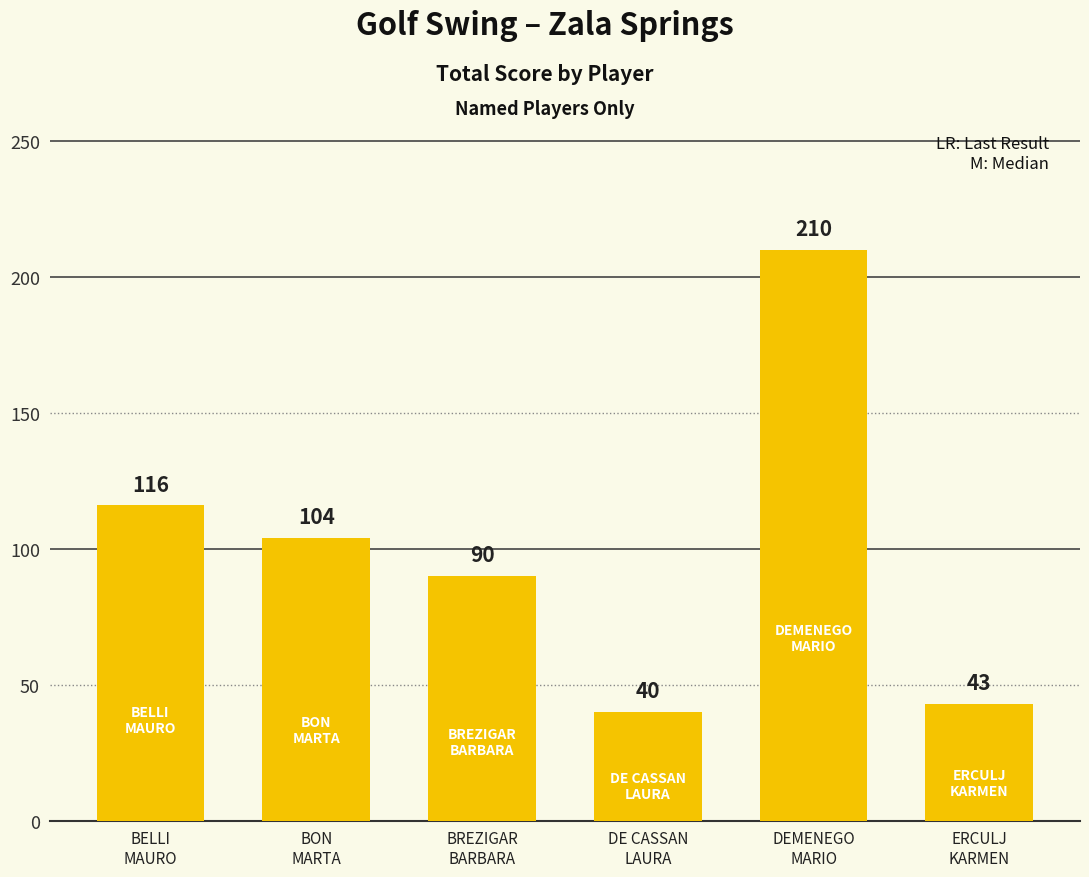

Reading right to left, extract all data points from this chart.

ERCULJ
KARMEN=43	DEMENEGO
MARIO=210	DE CASSAN
LAURA=40	BREZIGAR
BARBARA=90	BON
MARTA=104	BELLI
MAURO=116